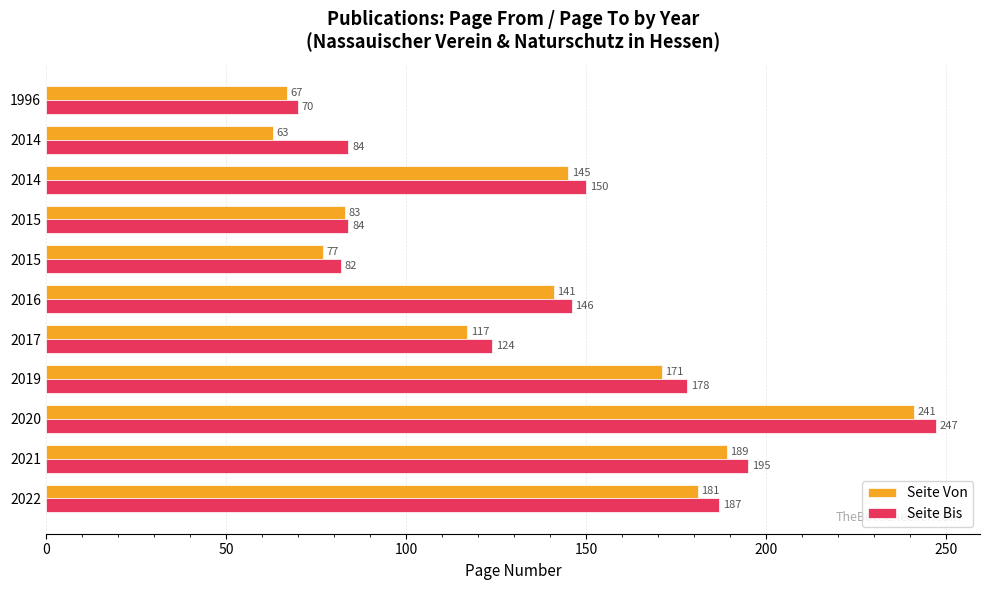

How many distinct data groups are displayed?

2